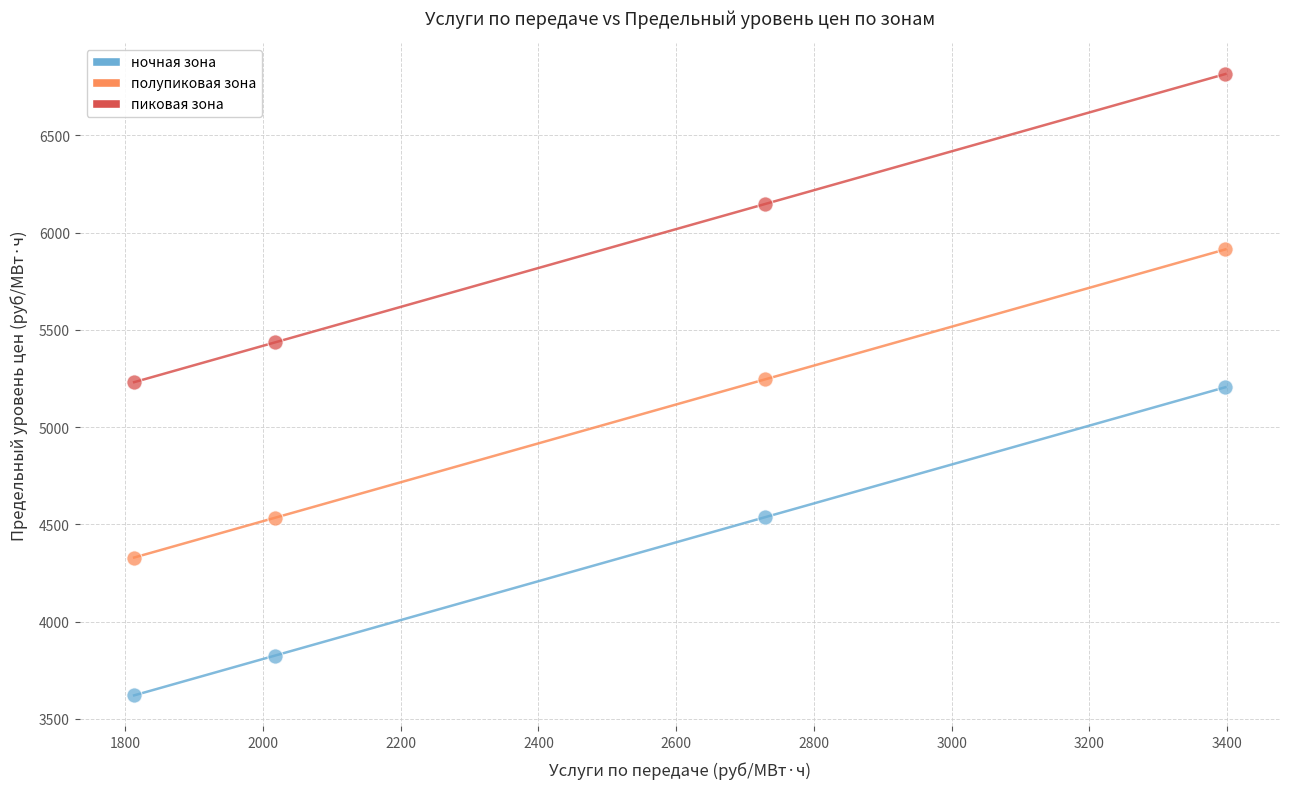

Which series reaches the minimum Y coordinate?

ночная зона